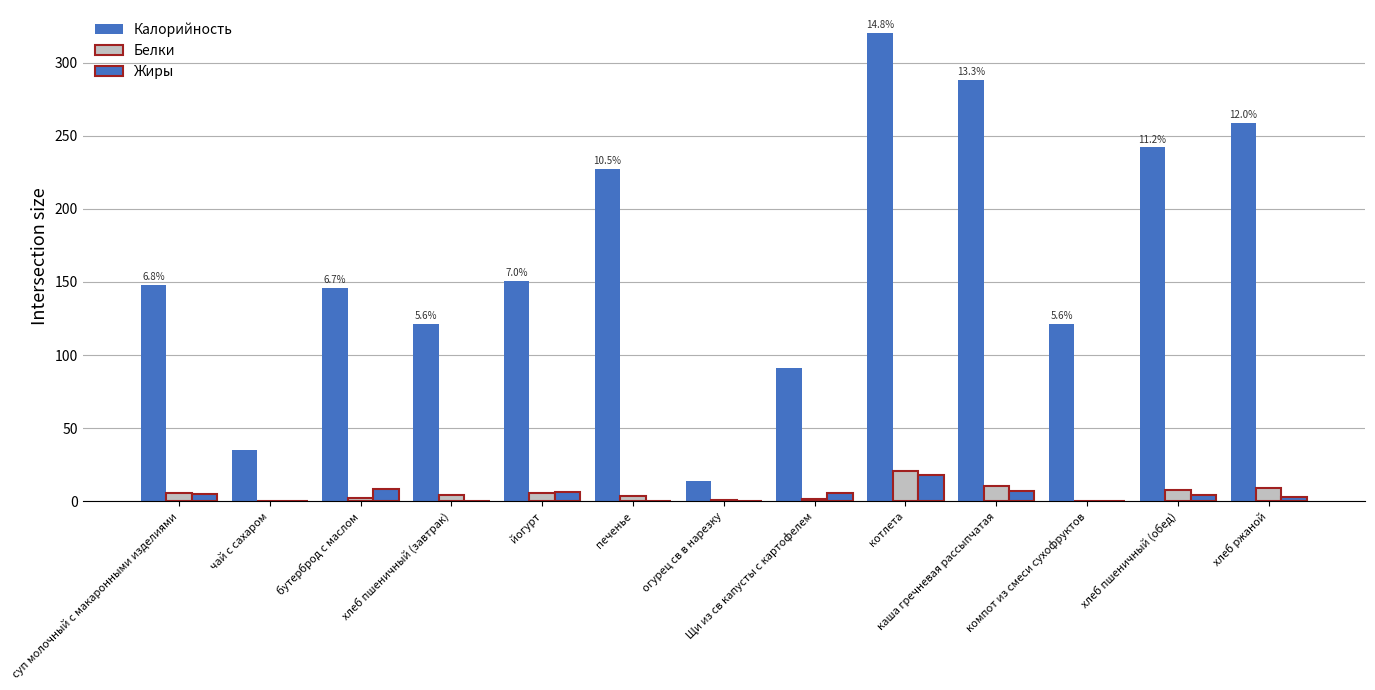

What is the difference between the Жиры values at йогурт and компот из смеси сухофруктов?

6.3